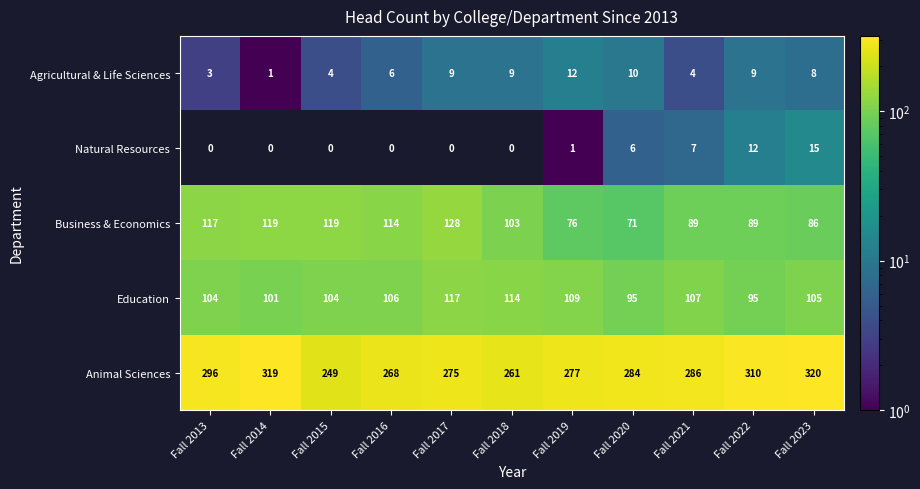

At which category is the sum across all series the highest?

Fall 2014